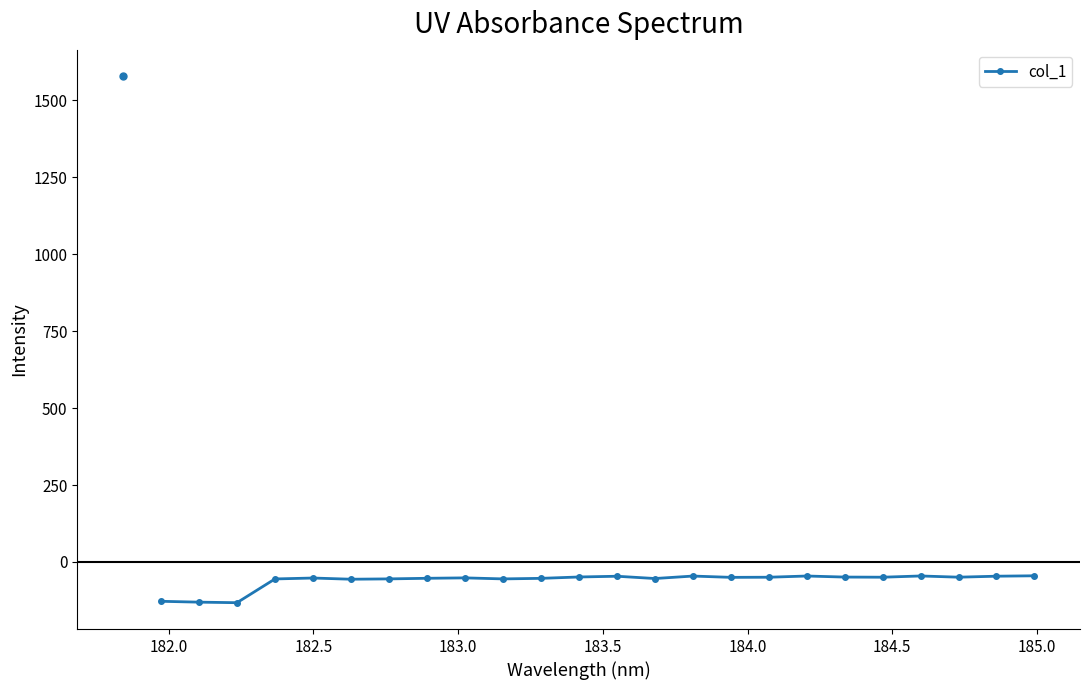

What is the difference between the second highest and minimum values?

86.9